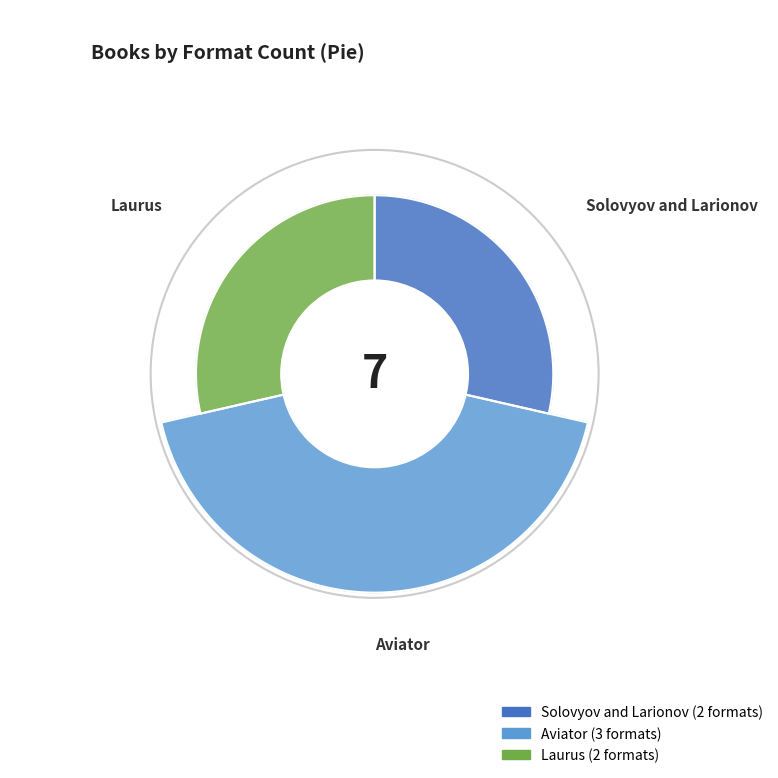

The Laurus slice represents 42% of the pie. True or false?

False